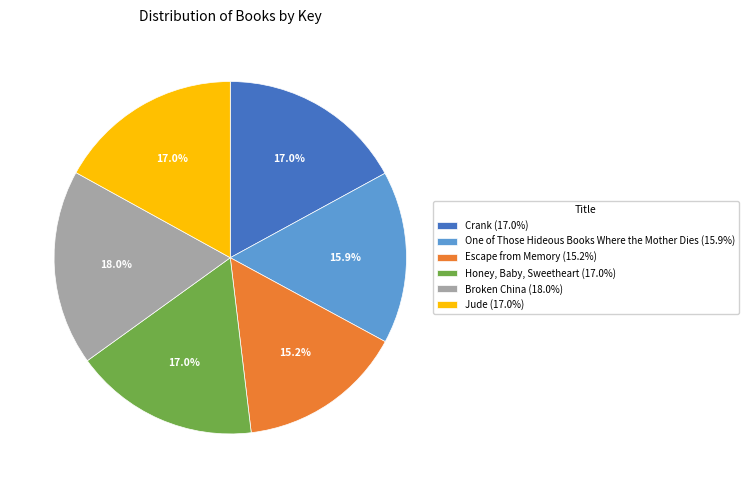

True or false: Jude accounts for 24% of the total.

False